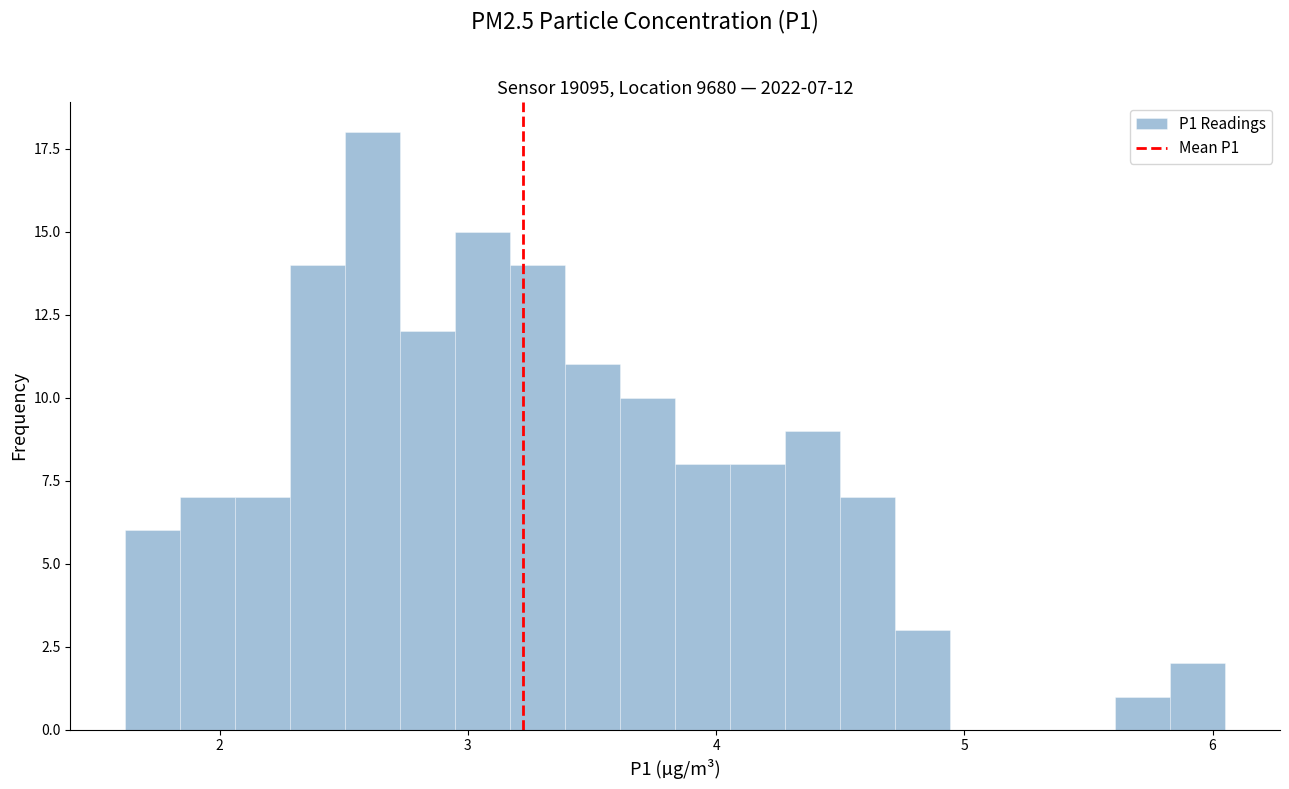

Around what value on the x-axis is the tallest bar? Give the approximate position of its centre, as read against the axis.

2.6